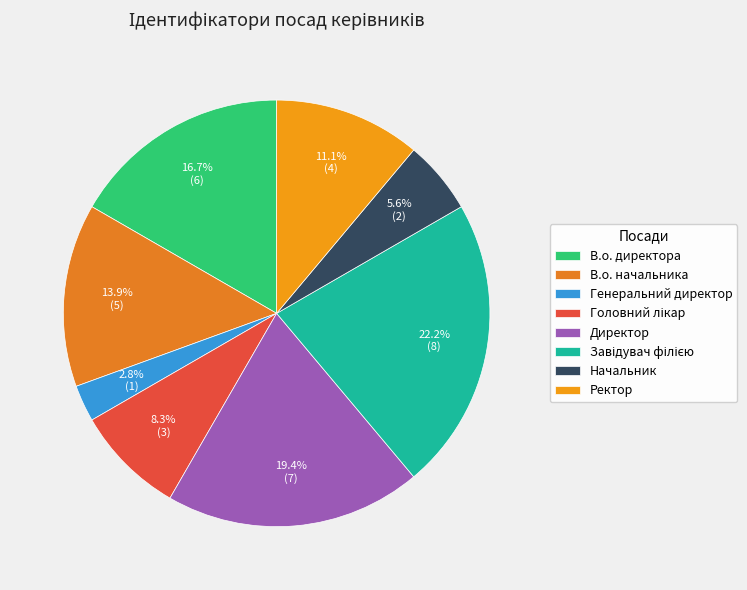

To the nearest percent, what is the combined percentage of Завідувач філією and Генеральний директор?

25%